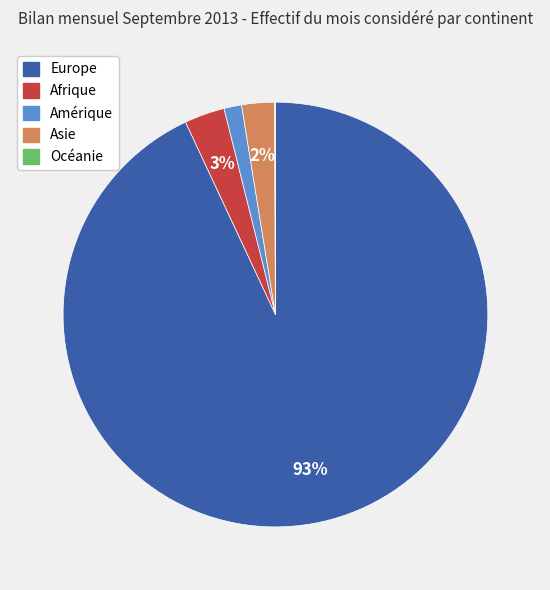

Which has a higher value, Europe or Asie?

Europe